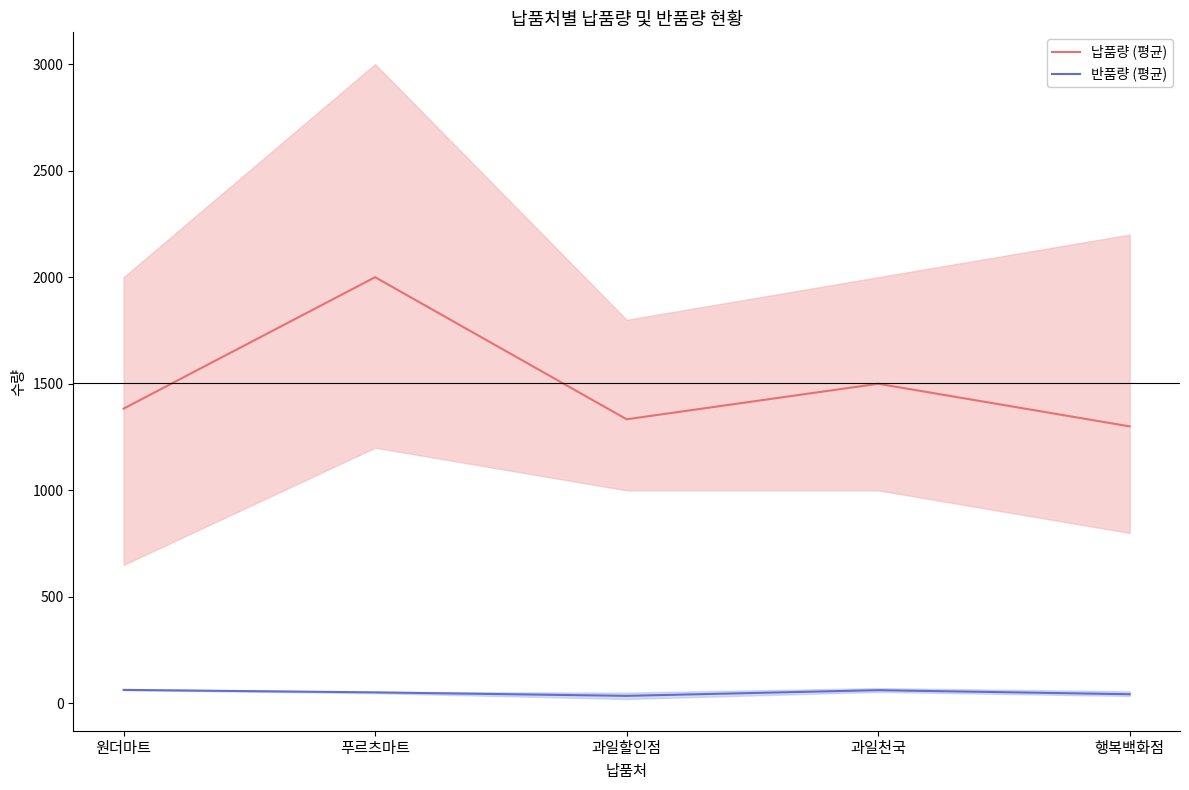

In 납품량 (평균), how many points are lower than both neighbors (excluding endpoints)?

1